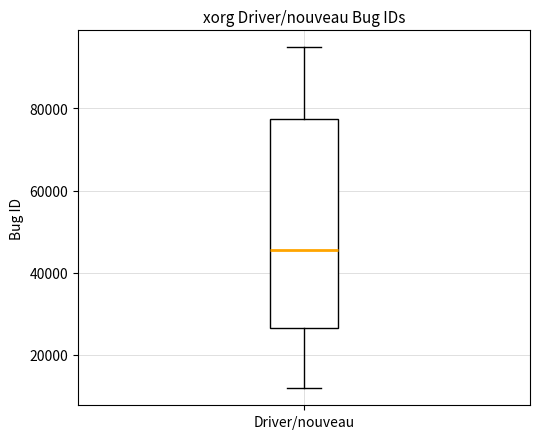

Read this box plot against the y-axis: the position of the median line, the range covered by the box, and the ends of both whiskers. The values are not printed on the chart, so give them approximately, as read against the axis.

median 46000, box 26000 to 78000, whiskers 12000 to 94000